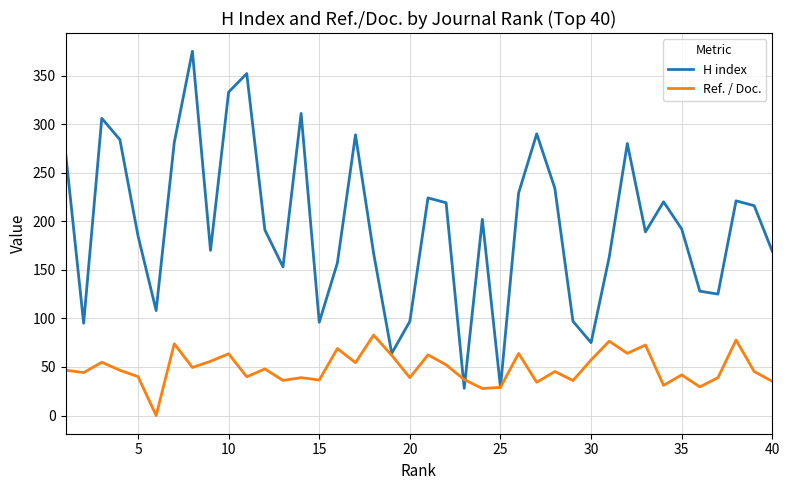

List the series in order of their overall mean, highest first.

H index, Ref. / Doc.